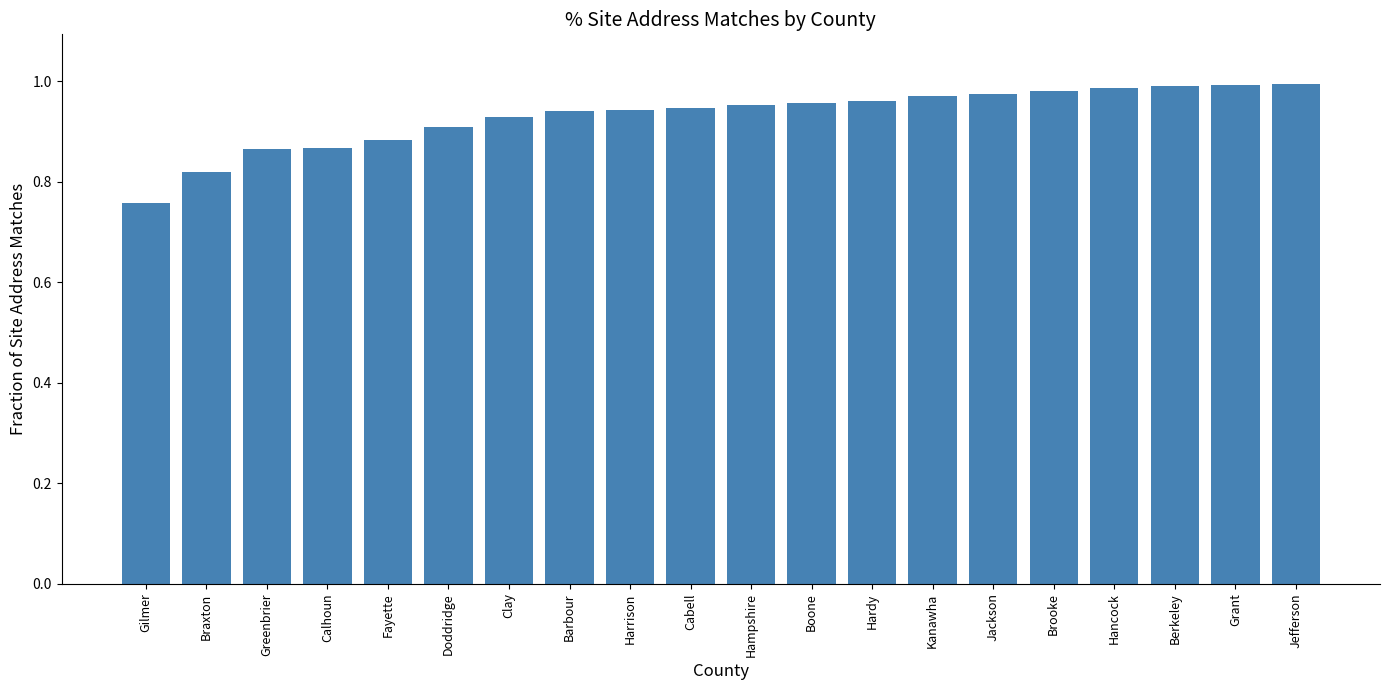

What is the label of the 20th bar from the right?

Gilmer